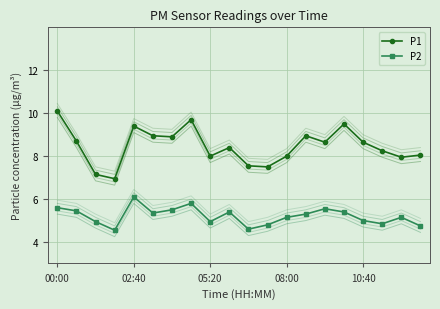

What position from the right is 7?

13